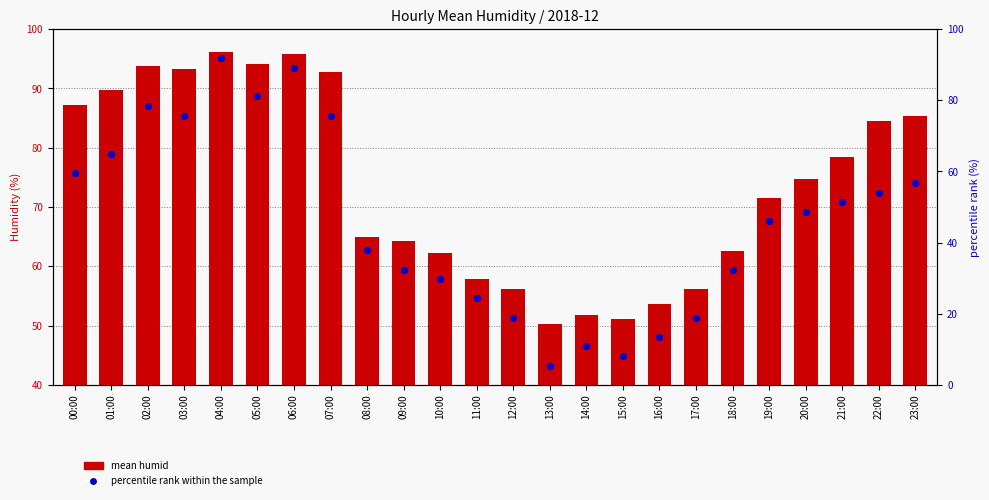

Which series reaches the minimum Y coordinate?

percentile rank within the sample